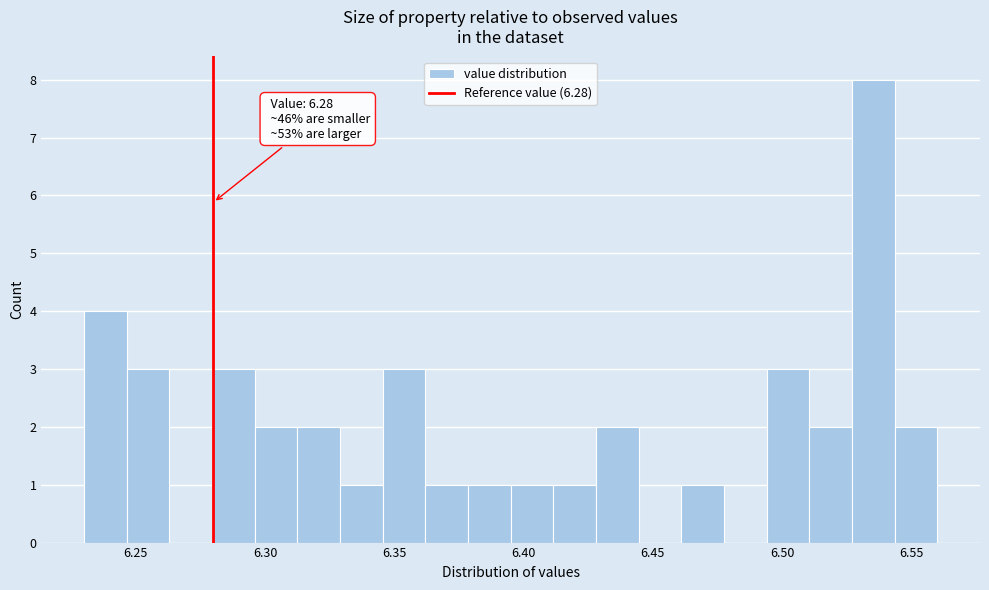

Around what value on the x-axis is the tallest bar? Give the approximate position of its centre, as read against the axis.

6.535